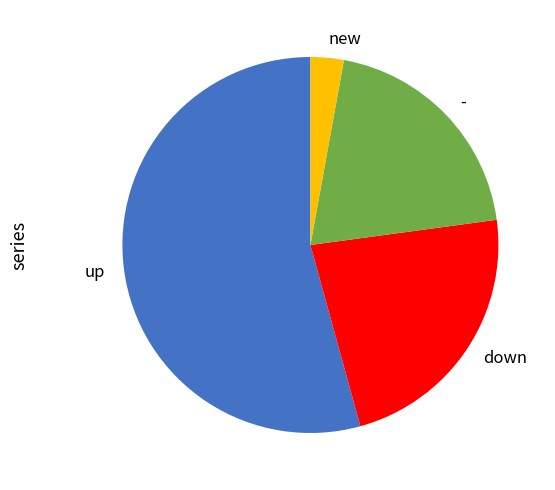

The down slice represents 23% of the pie. True or false?

True